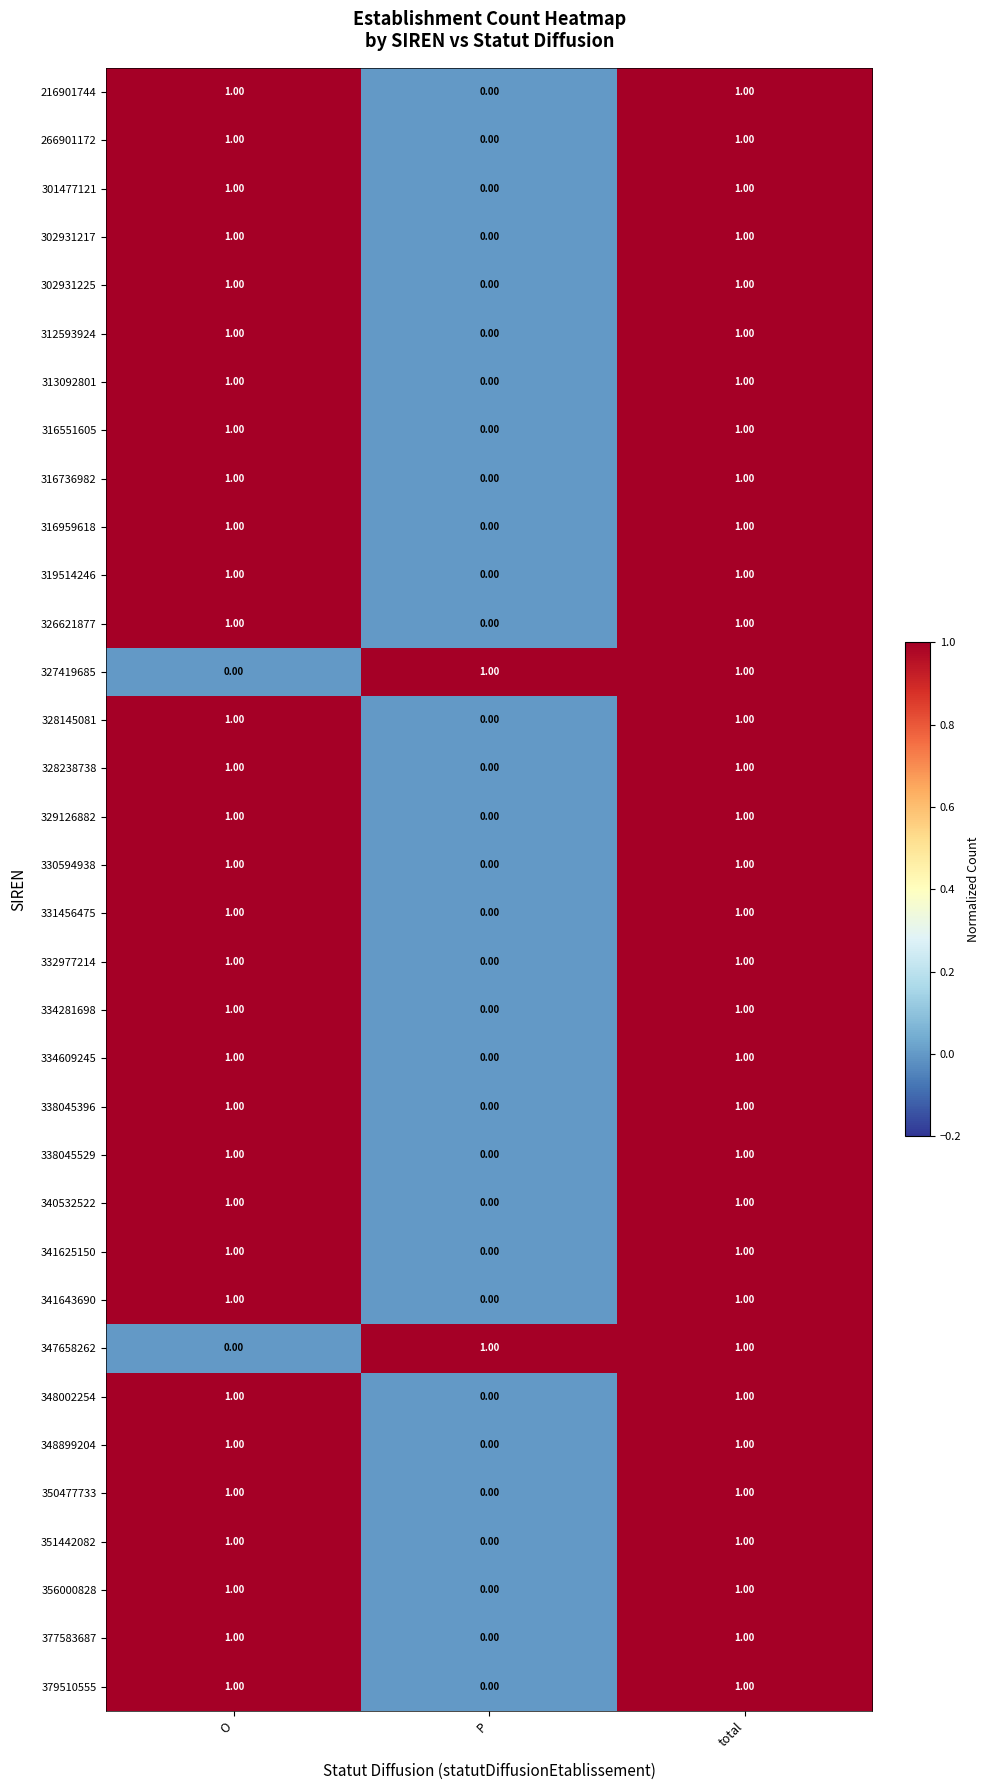

At which category is the sum across all series the highest?

total